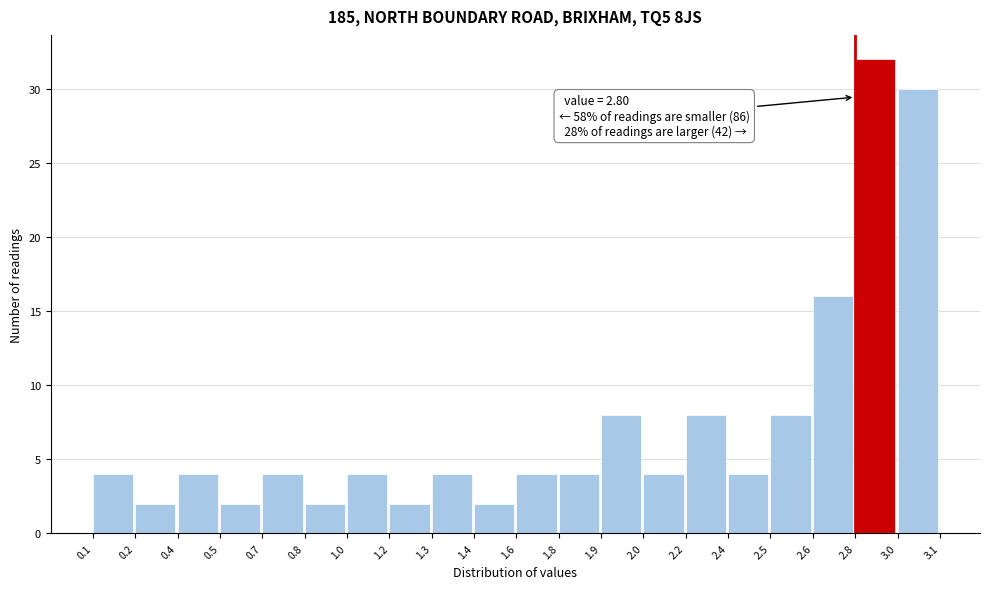

Reading left to right, extract all data points from this chart.

4	2	4	2	4	2	4	2	4	2	4	4	8	4	8	4	8	16	32	30